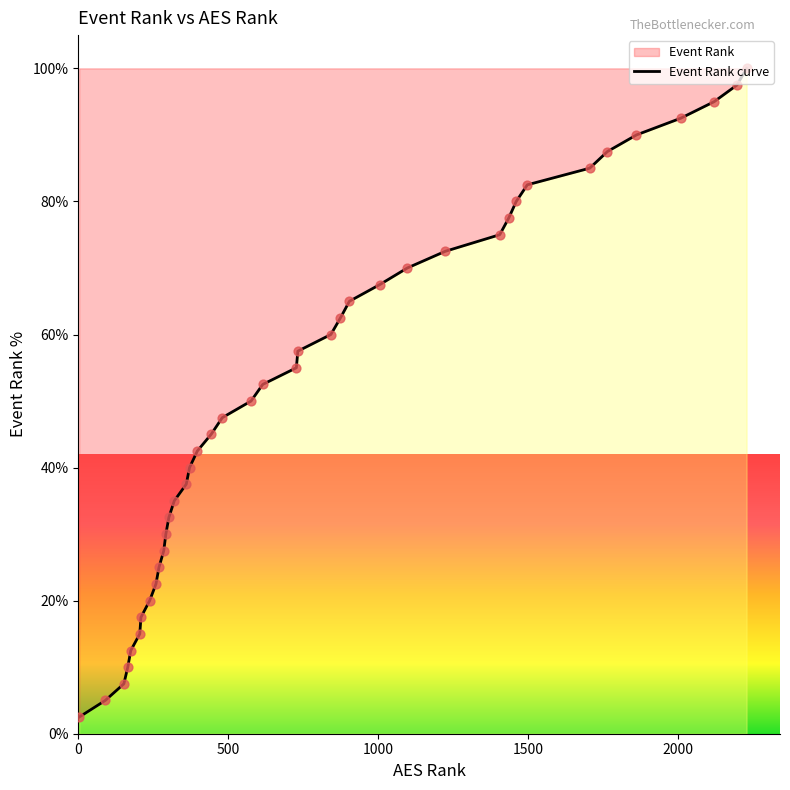

What is the minimum value shown in the chart?

2.5